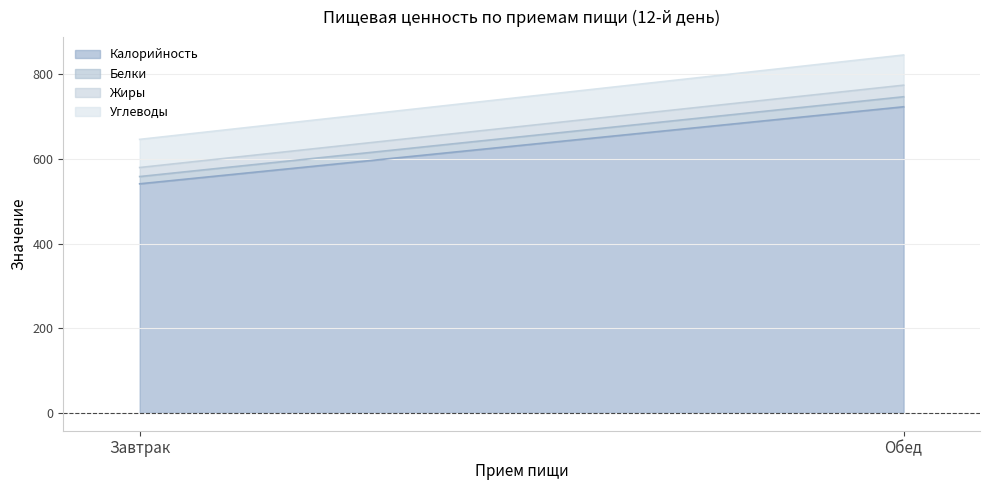

Which series has the largest total across all categories?

Калорийность